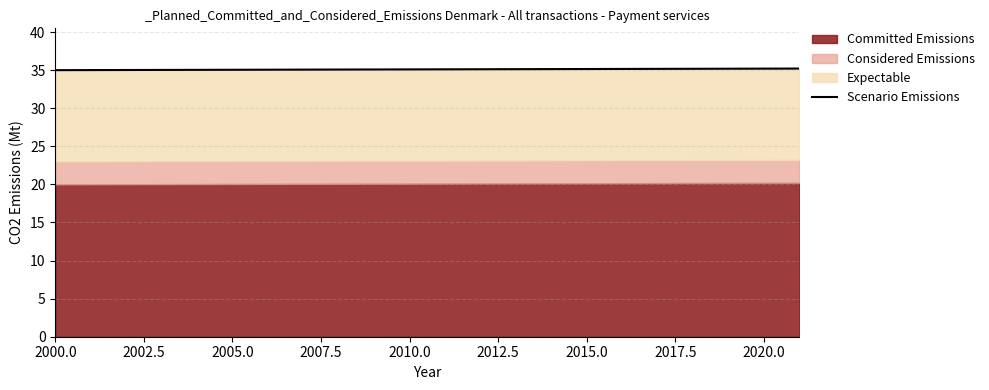

What is the difference between the second highest and minimum values?

0.2